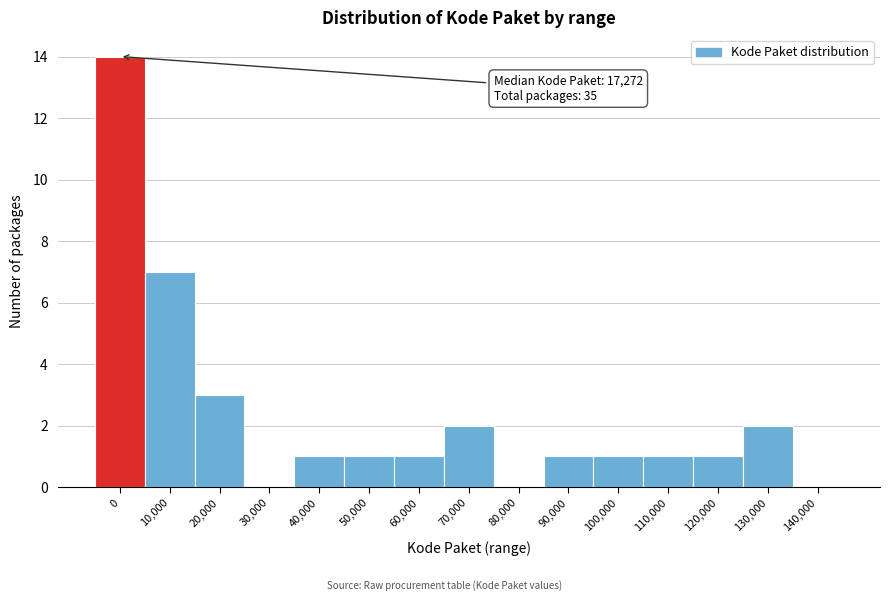

Reading left to right, what are all the values shown in this chart?

0=14	10,000=7	20,000=3	30,000=0	40,000=1	50,000=1	60,000=1	70,000=2	80,000=0	90,000=1	100,000=1	110,000=1	120,000=1	130,000=2	140,000=0